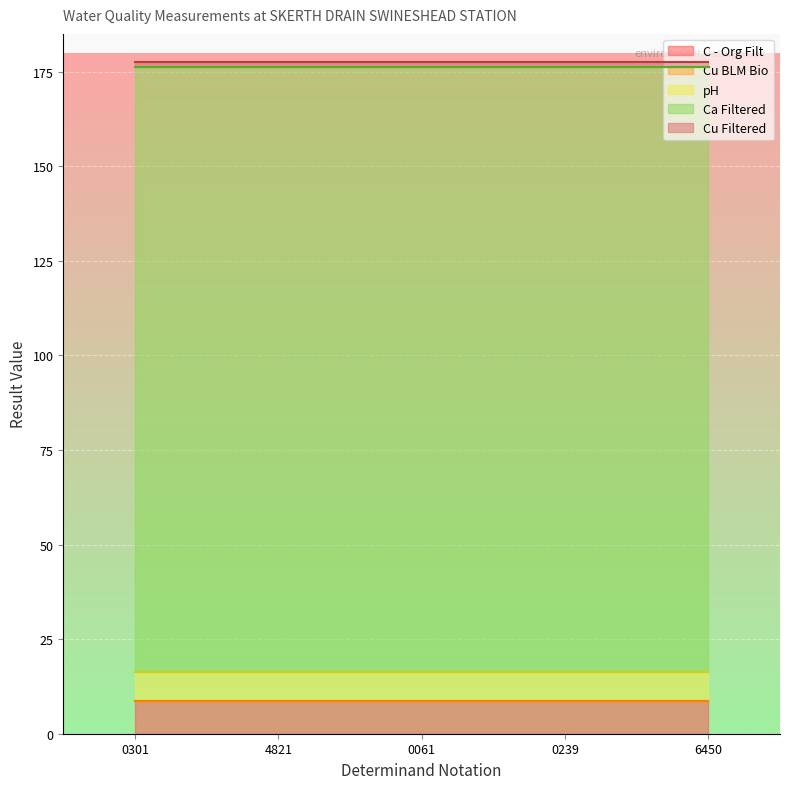

What are all the series names shown in the legend?

C - Org Filt, Cu BLM Bio, pH, Ca Filtered, Cu Filtered